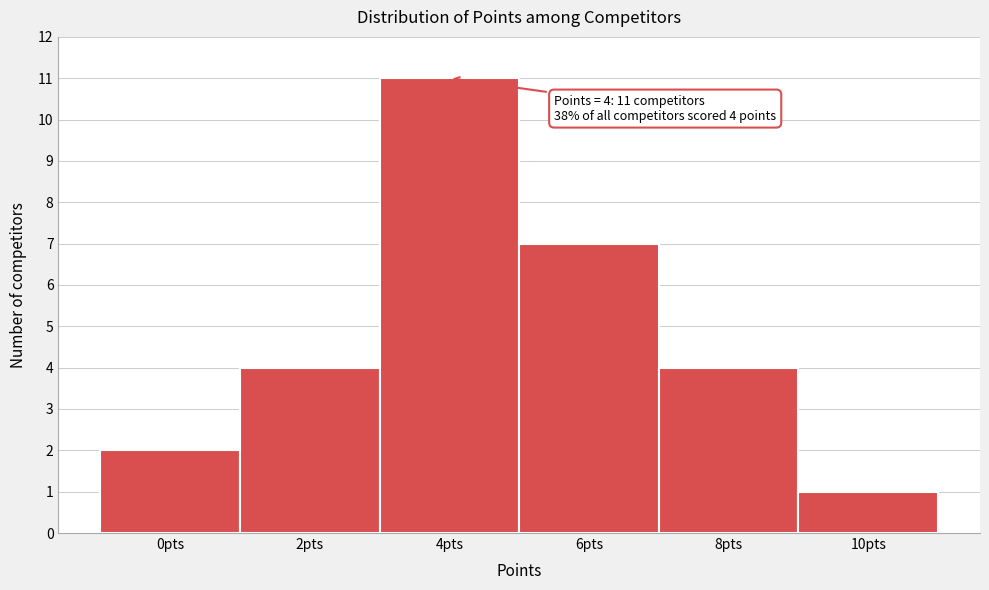

Over which range of the x-axis is the bar tallest?

3 to 5